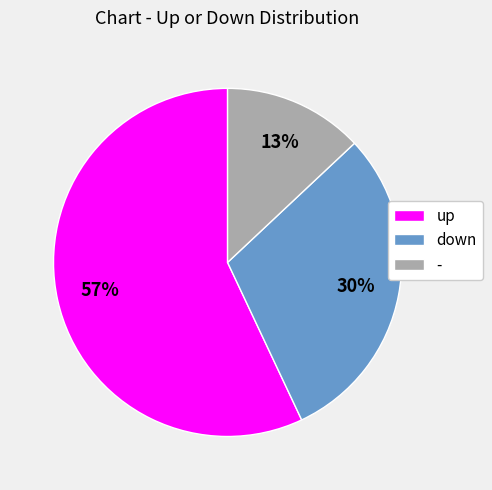

How many slices are in this pie chart?

3